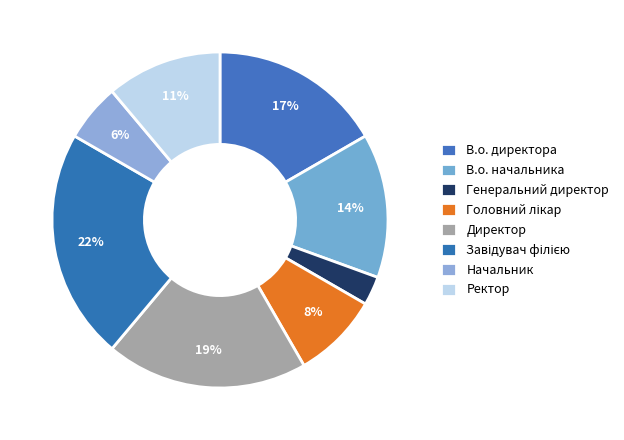

Is there any slice that represents more than half of the pie?

No